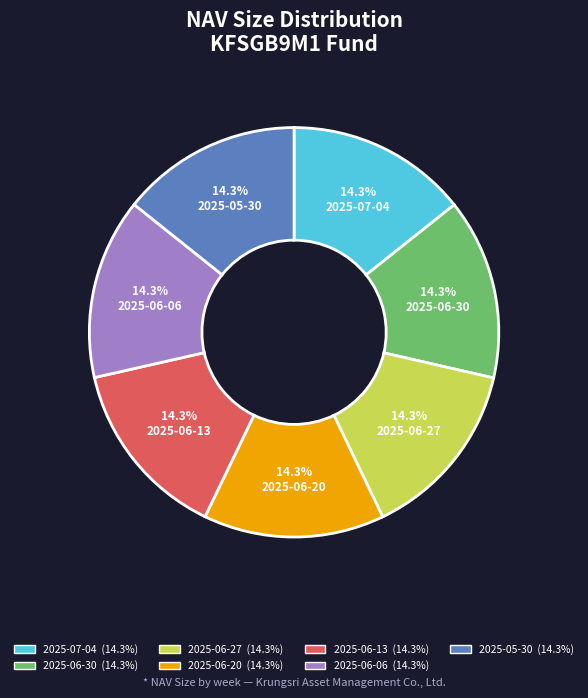

Does any single category account for the majority?

No